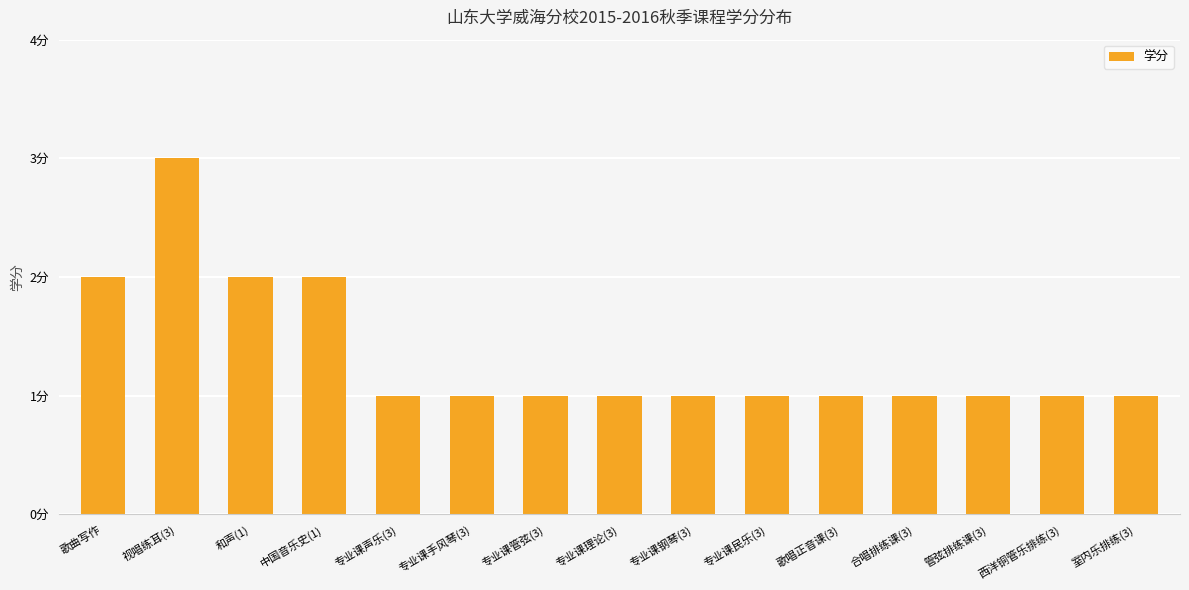

What is the label of the 13th bar from the left?

管弦排练课(3)